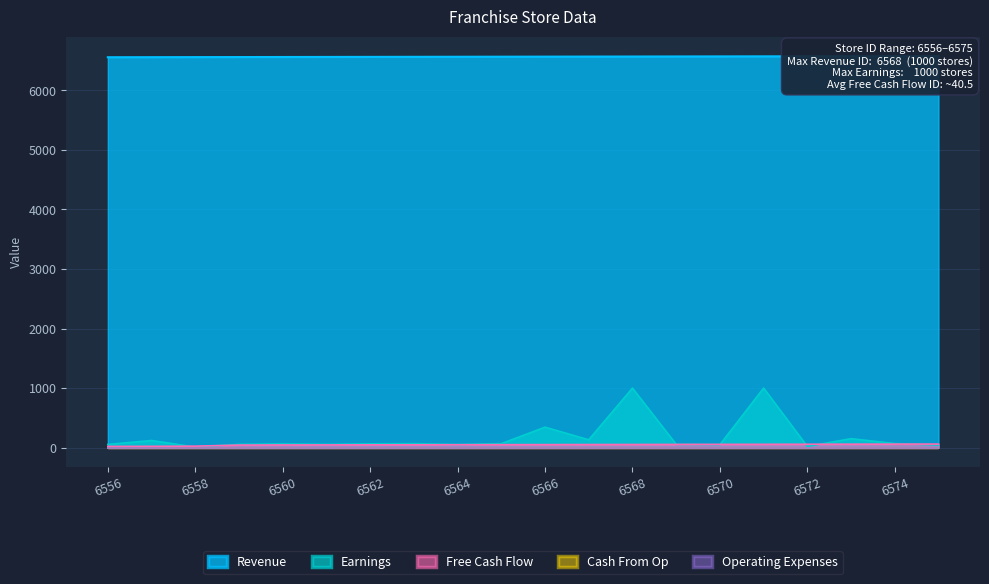

Rank the categories by Revenue value from lowest to highest.

6556, 6557, 6558, 6559, 6560, 6561, 6562, 6563, 6564, 6565, 6566, 6567, 6568, 6569, 6570, 6571, 6572, 6573, 6574, 6575